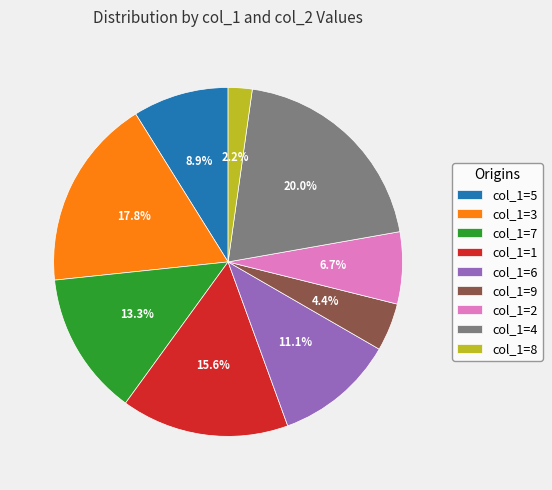

Rank the categories by value from highest to lowest.

col_1=4, col_1=3, col_1=1, col_1=7, col_1=6, col_1=5, col_1=2, col_1=9, col_1=8